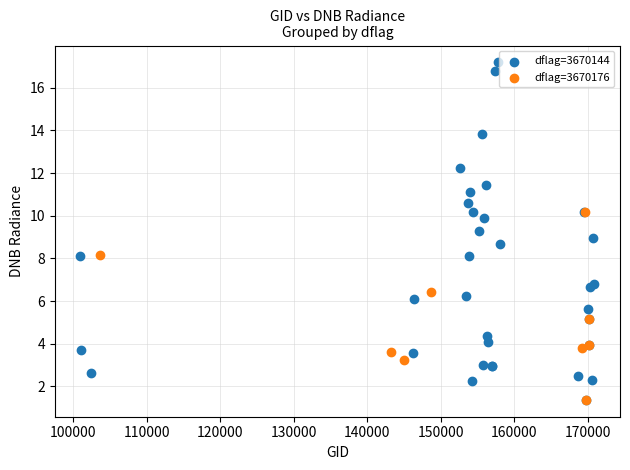

Which series has the largest Y range (max minus min)?

dflag=3670144